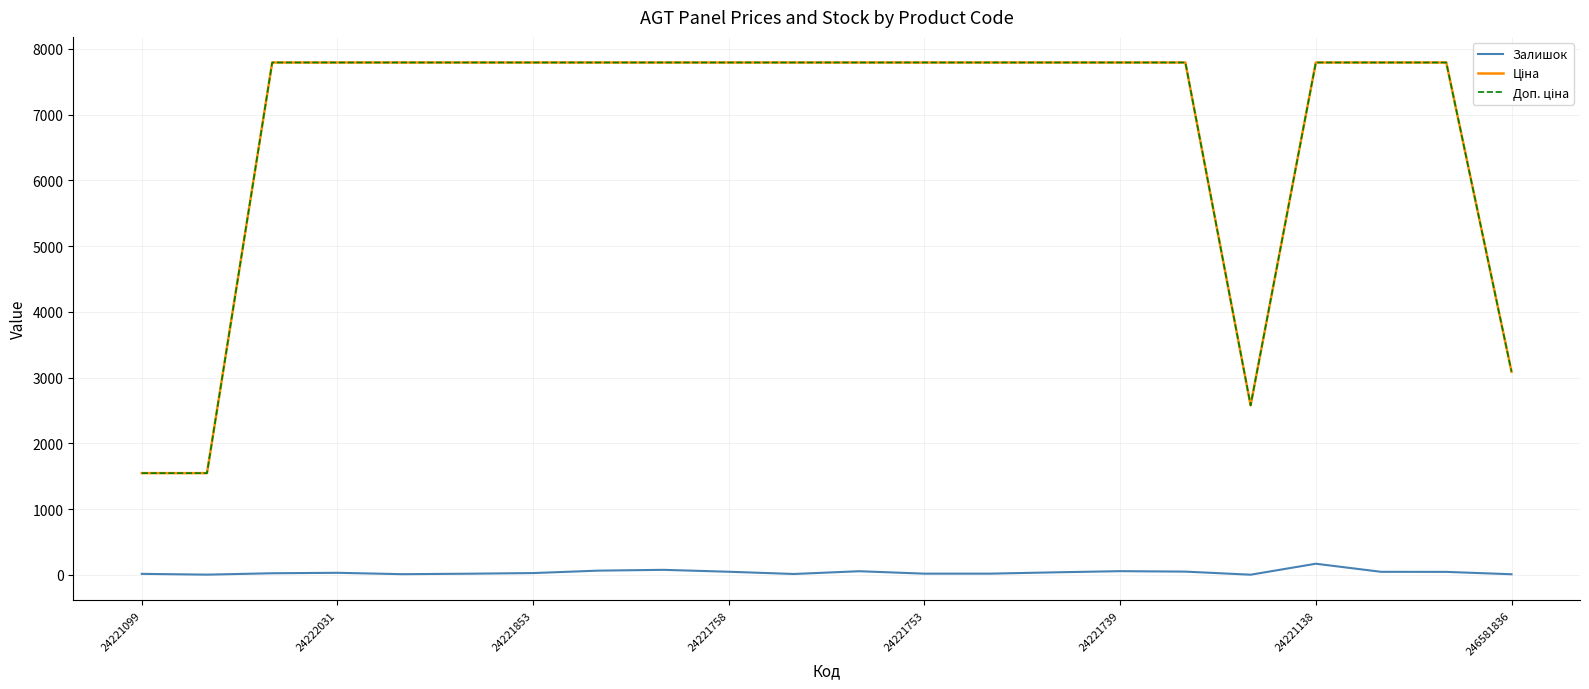

True or false: Залишок and Доп. ціна intersect in this chart.

False